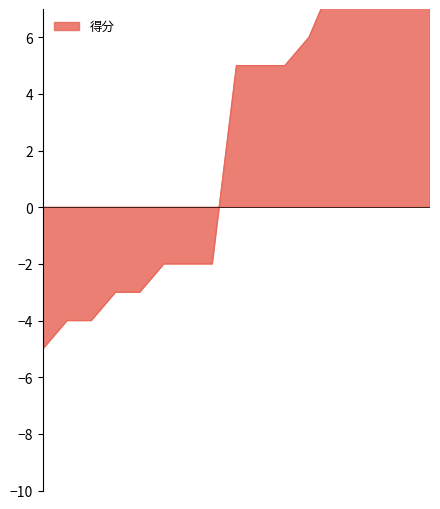

At which category does the chart reach its peak across all series?

实施效益